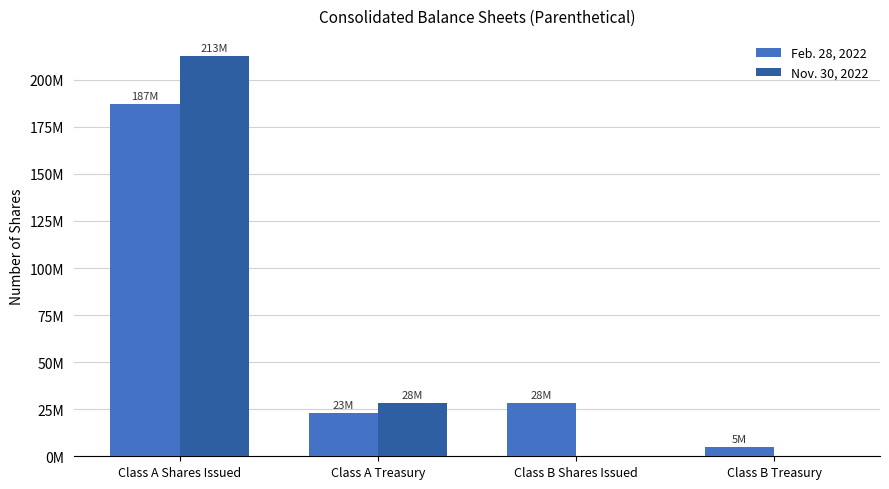

What are all the series names shown in the legend?

Feb. 28, 2022, Nov. 30, 2022